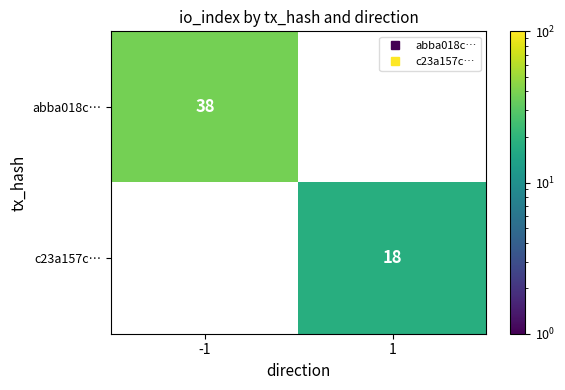

Which series has the largest range (max minus min)?

abba018c…